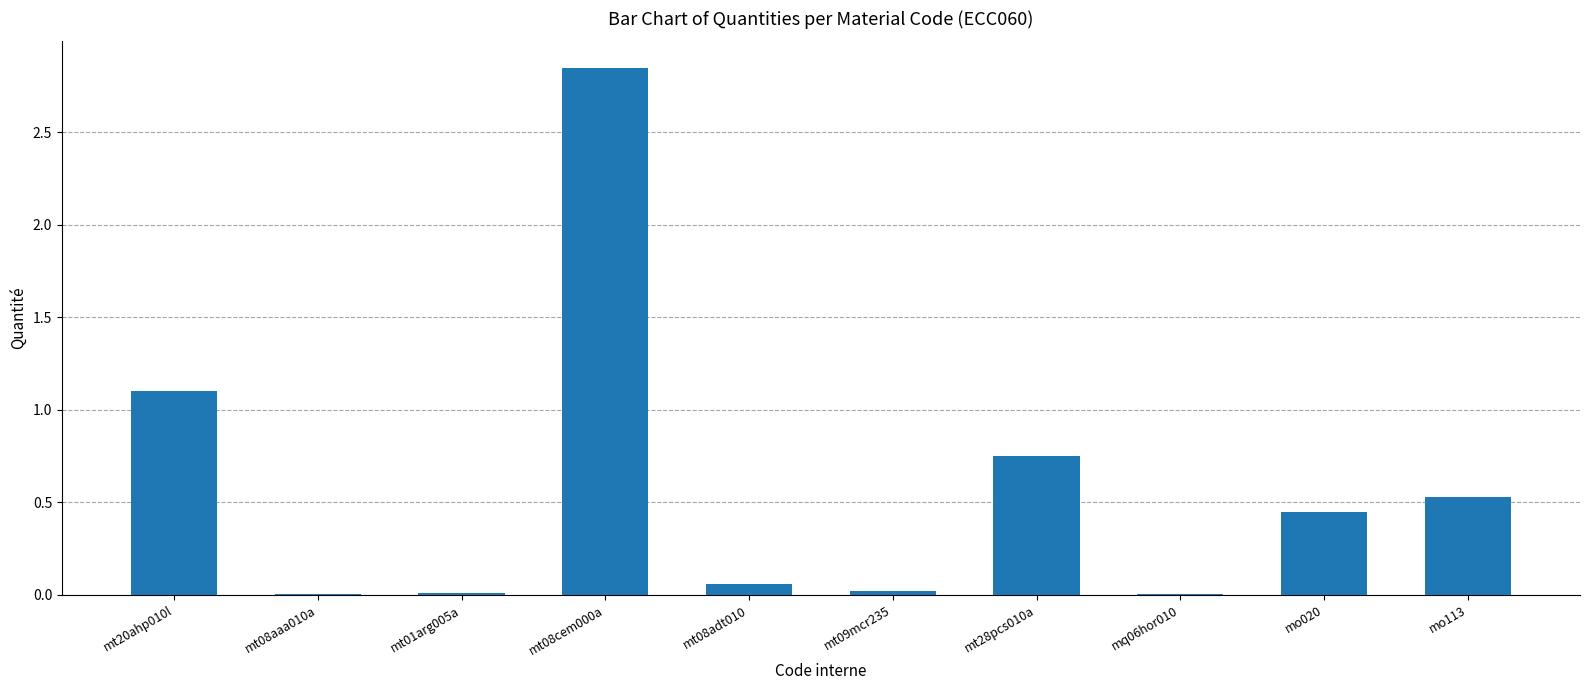

What is the average value?

0.6